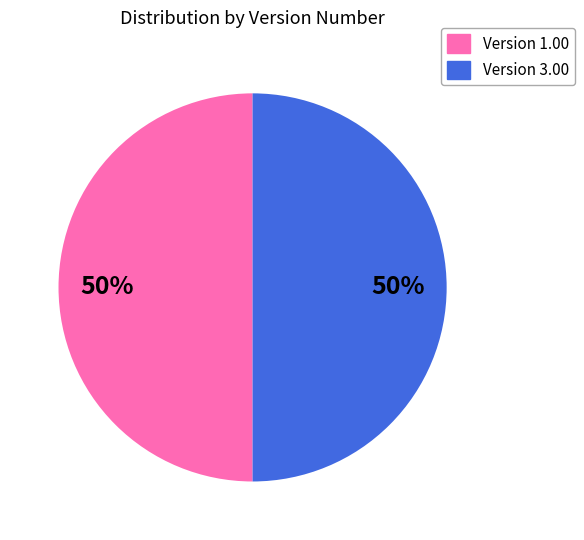

To the nearest percent, what is the average slice percentage?

50%